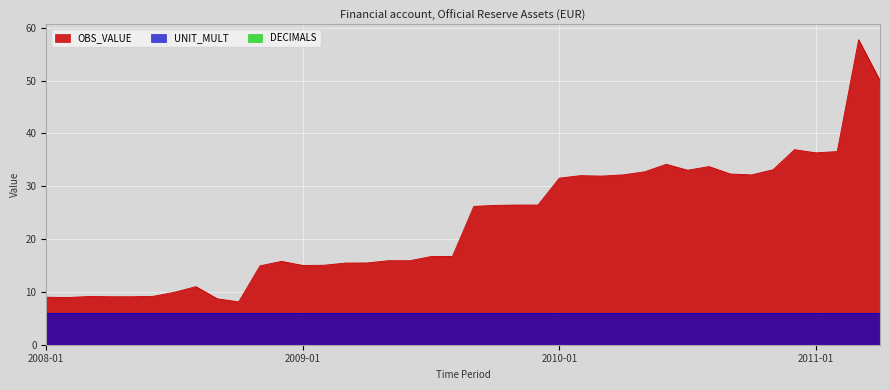

Rank the categories by UNIT_MULT value from highest to lowest.

2008-01, 2008-02, 2008-03, 2008-04, 2008-05, 2008-06, 2008-07, 2008-08, 2008-09, 2008-10, 2008-11, 2008-12, 2009-01, 2009-02, 2009-03, 2009-04, 2009-05, 2009-06, 2009-07, 2009-08, 2009-09, 2009-10, 2009-11, 2009-12, 2010-01, 2010-02, 2010-03, 2010-04, 2010-05, 2010-06, 2010-07, 2010-08, 2010-09, 2010-10, 2010-11, 2010-12, 2011-01, 2011-02, 2011-03, 2011-04